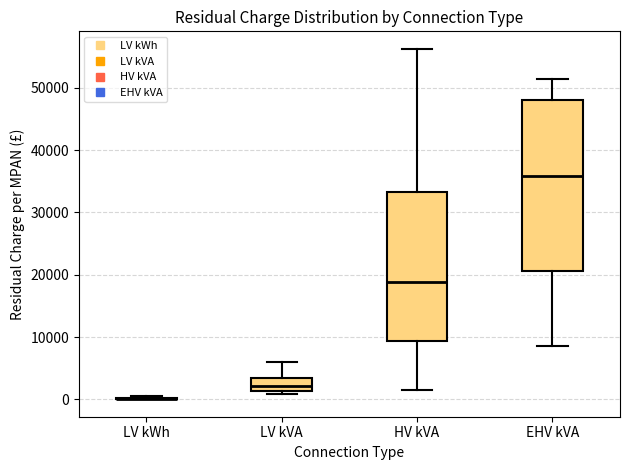

Reading left to right, transcribe this box plot: for each box, give where its median line is, the range the box spans, and where its two whiskers end, as read against the y-axis. The values are not printed on the chart, so give them approximately, as read against the axis.

LV kWh: box collapsed to a line at 0, whiskers 0 to 1000
LV kVA: median 2000, box 1000 to 3000, whiskers 1000 (just below the box's lower edge) to 6000
HV kVA: median 19000, box 9000 to 33000, whiskers 2000 to 56000
EHV kVA: median 36000, box 21000 to 48000, whiskers 9000 to 51000